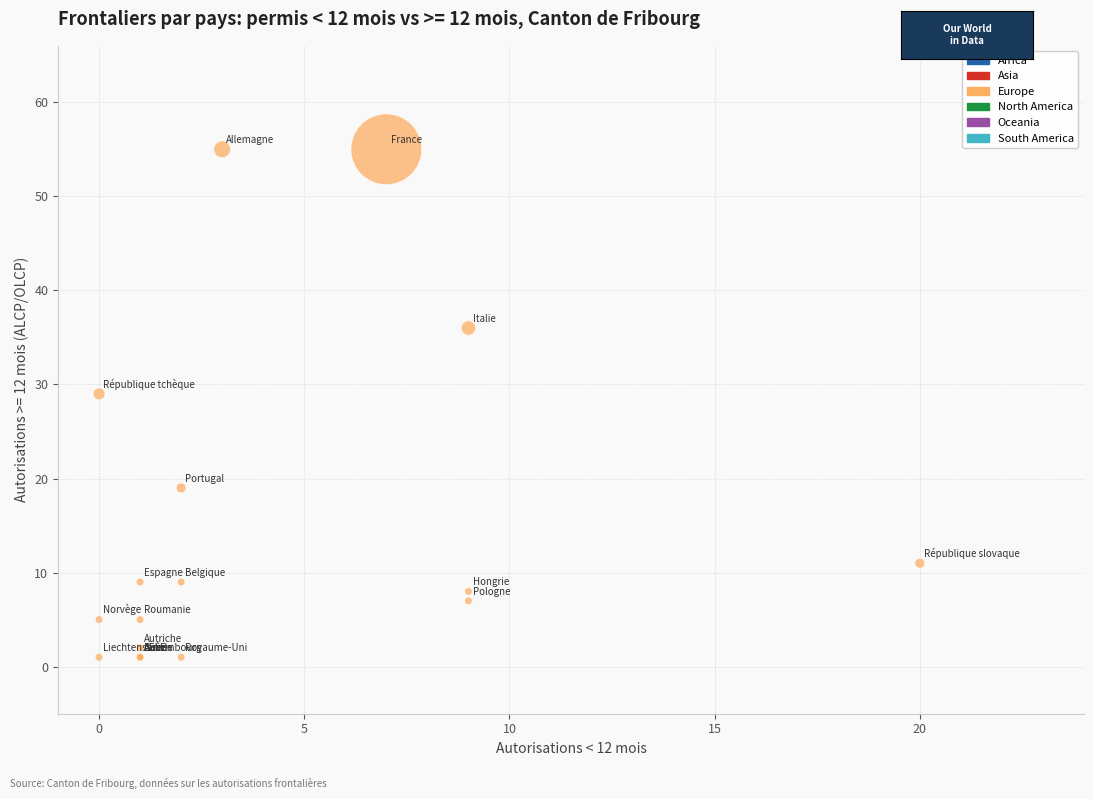

What Y value in the scatter plot is closest to 28?

29